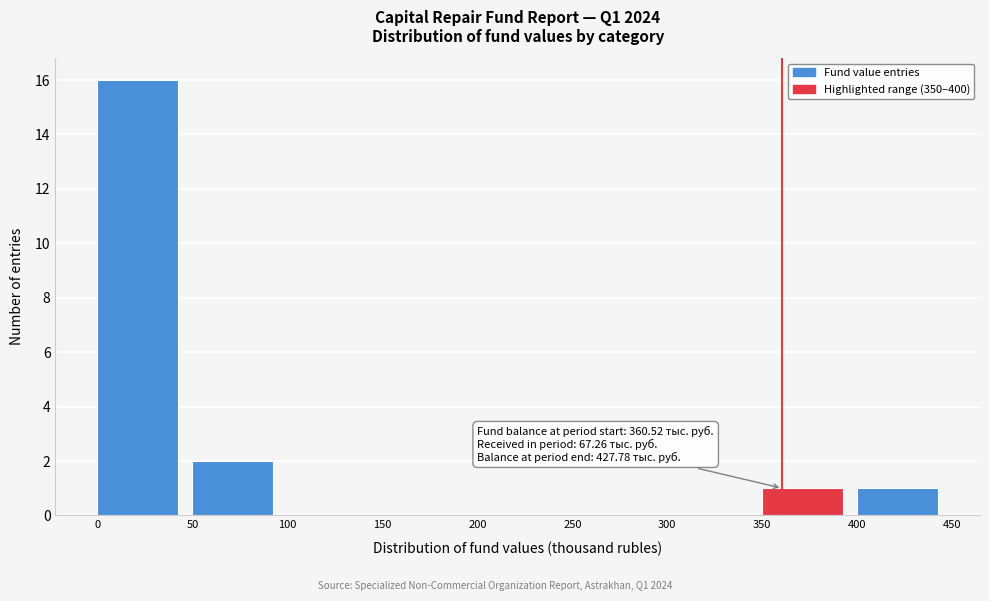

Over which range of the x-axis is the bar tallest?

0 to 50